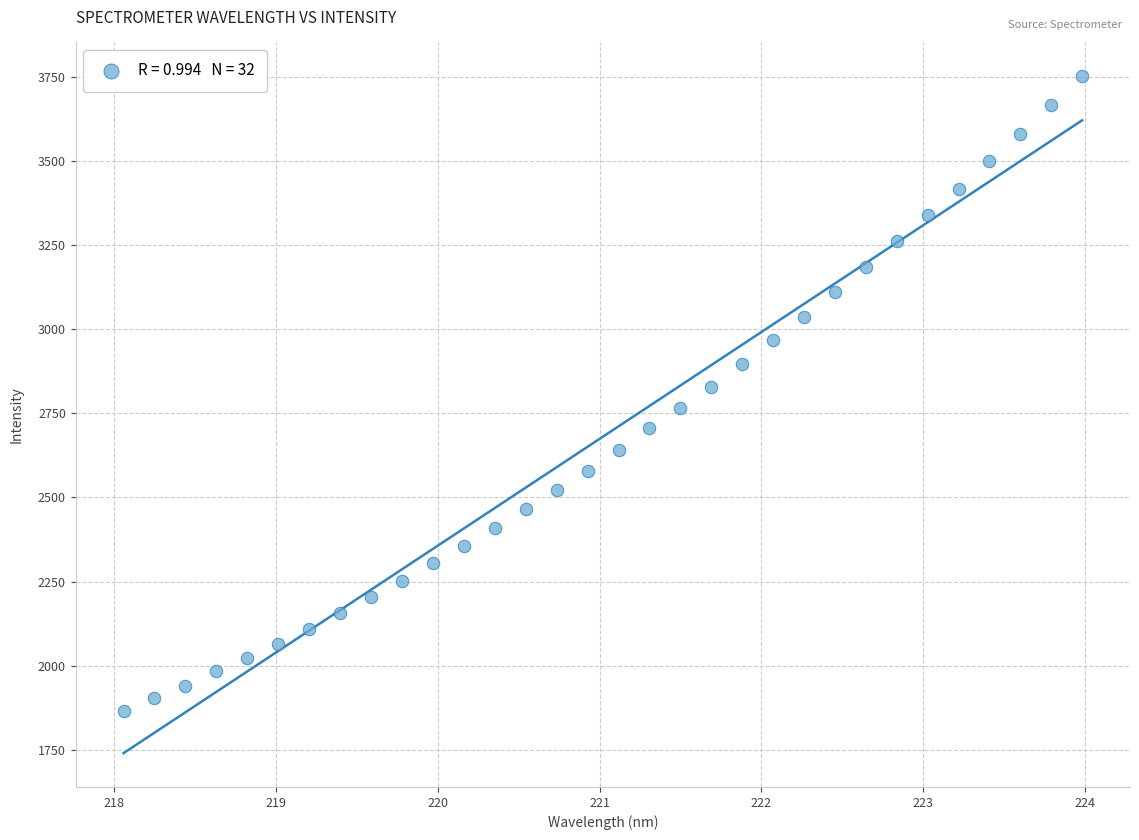

What is the range of X values (max minus min)?

5.9